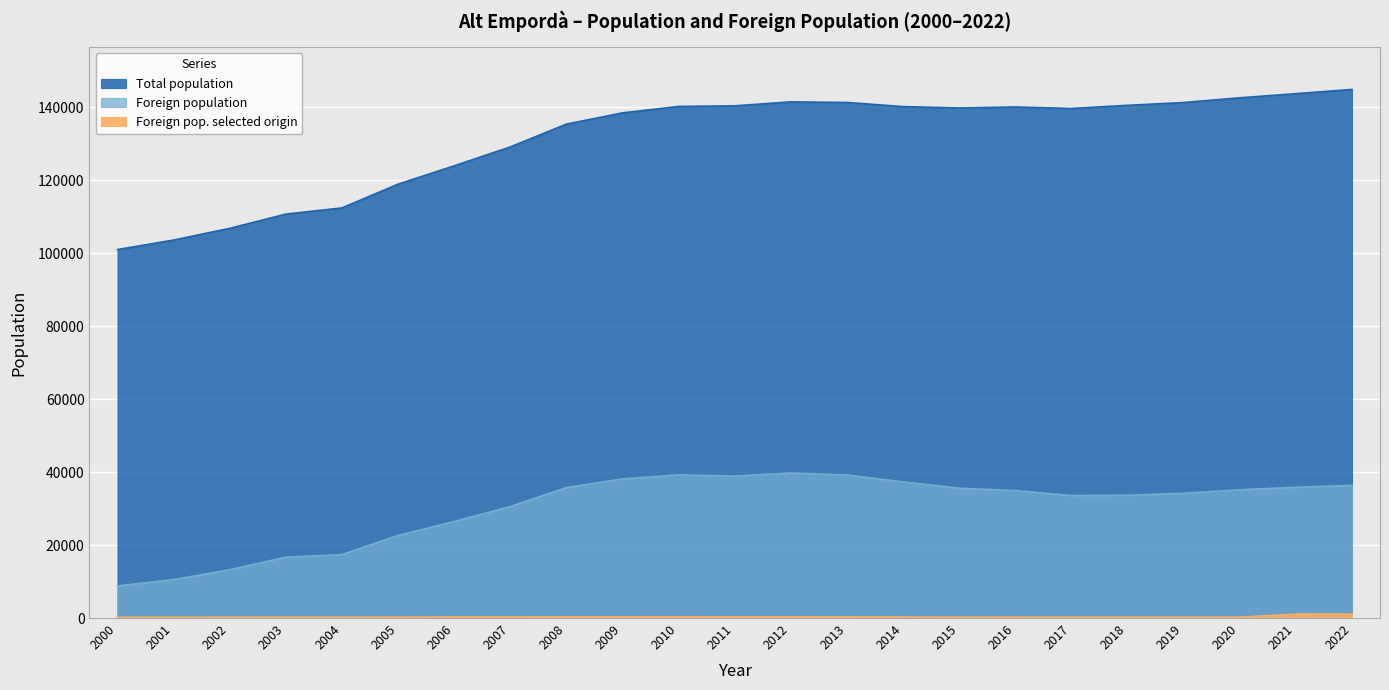

True or false: Foreign pop. selected origin and Total population cross at least once.

False